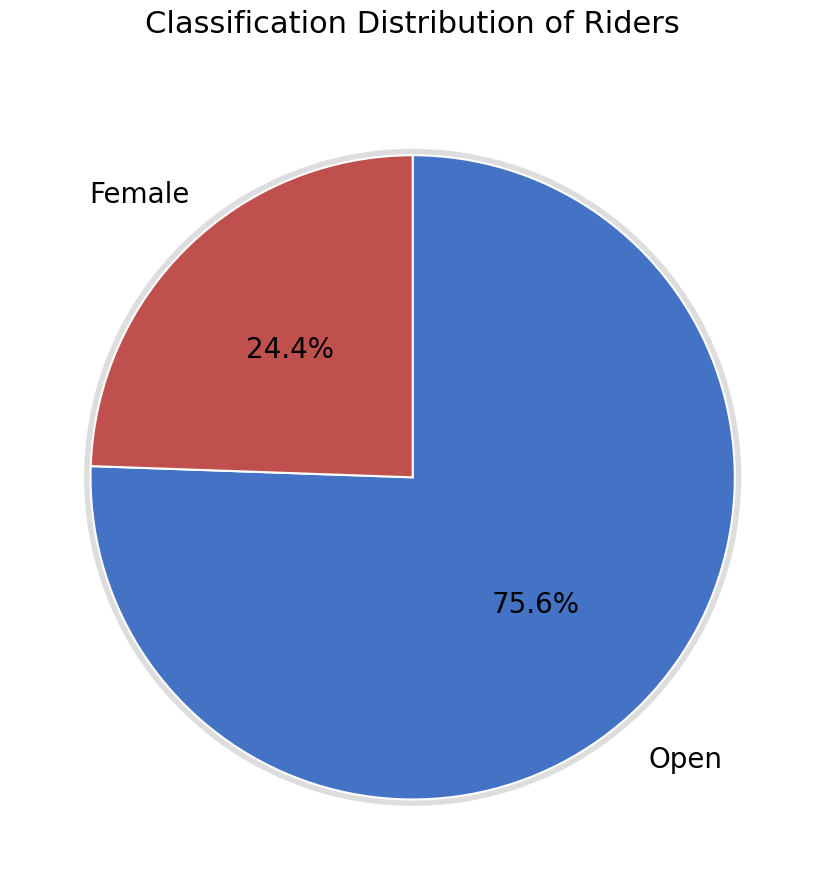

True or false: Female accounts for 38% of the total.

False